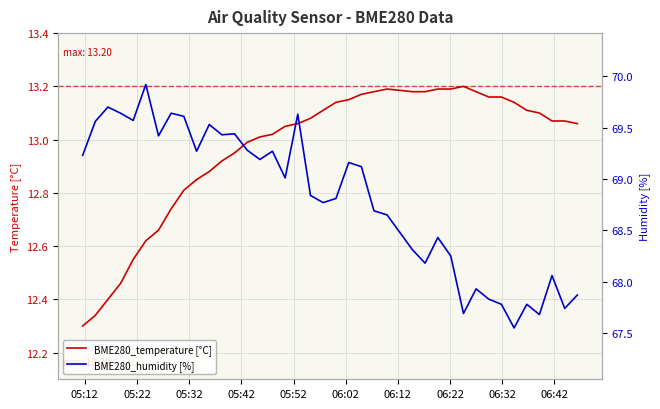

What is the sum of all BME280_humidity [%] values?

2683.5